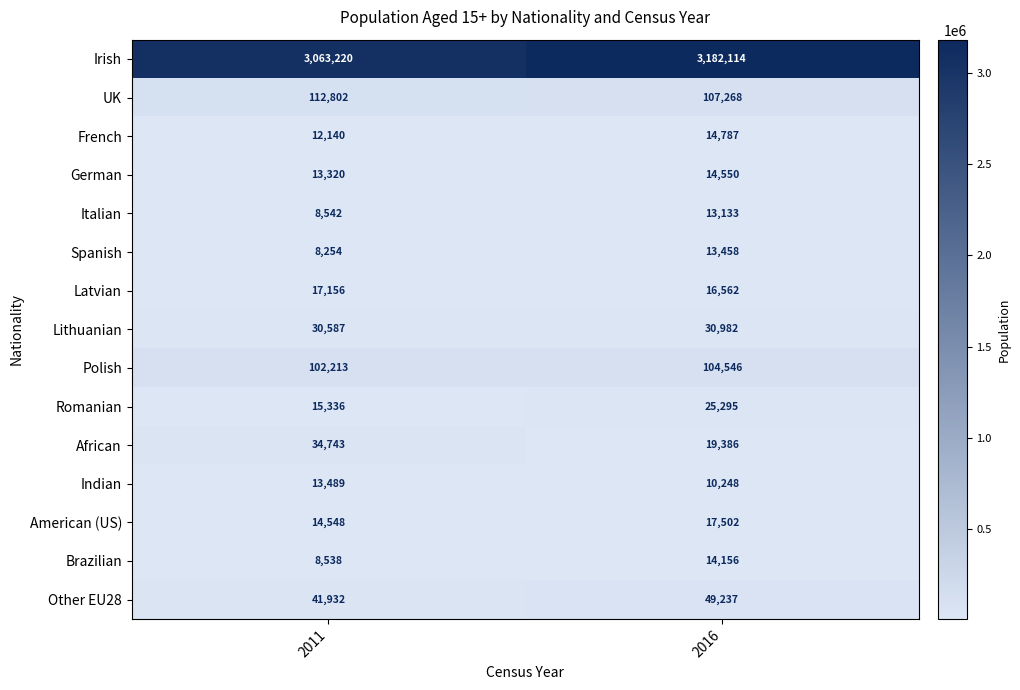

What is the sum of all Italian values?

21675